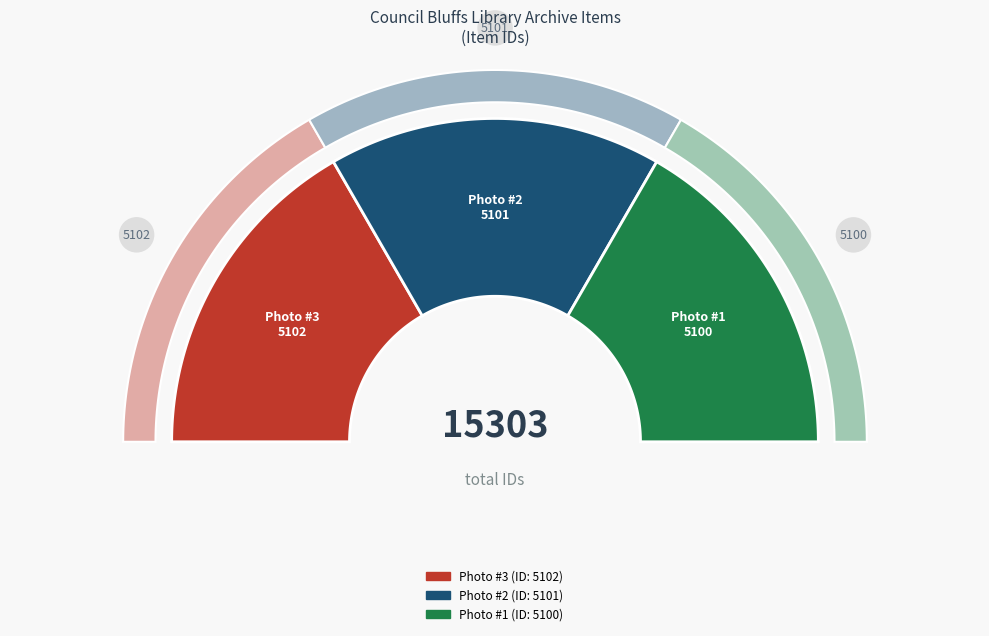

What percentage do Dodge_House_#2_12_06_1975_01.jpg and Dodge_House_#2_12_06_1975_03.jpg together represent?

66.7%